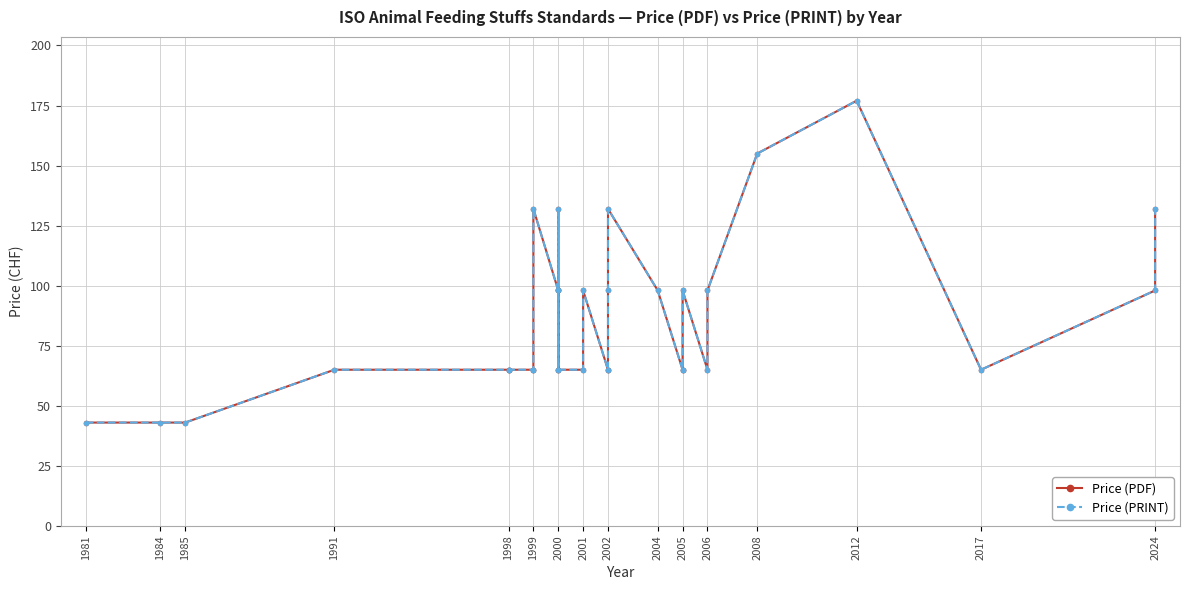

True or false: Price (PRINT) and Price (PDF) intersect in this chart.

False